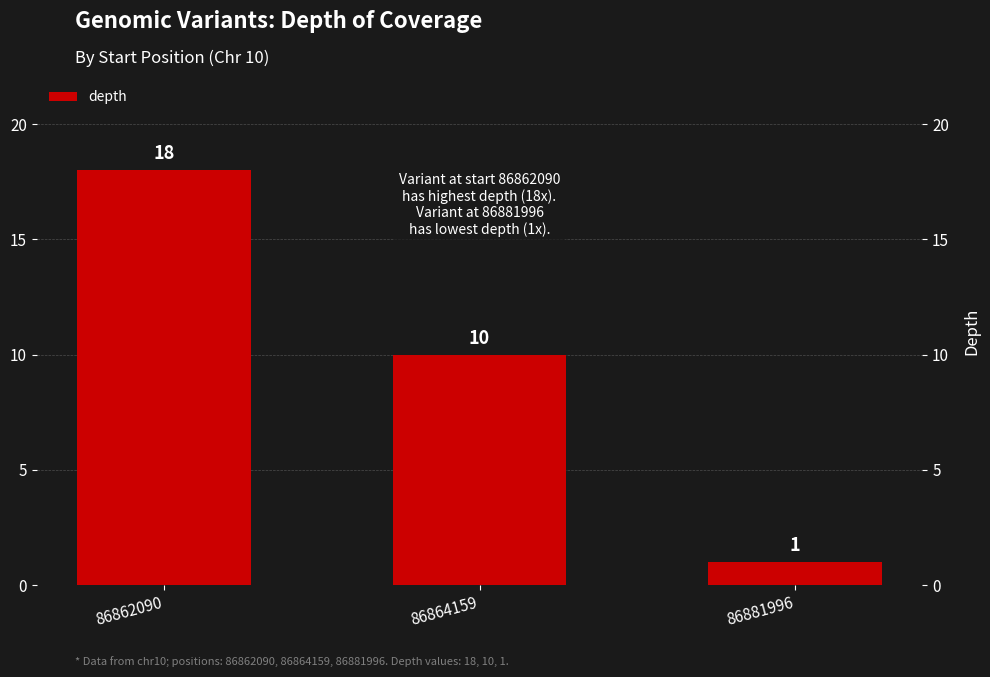

Reading left to right, list all the values displayed in this chart.

86862090=18	86864159=10	86881996=1